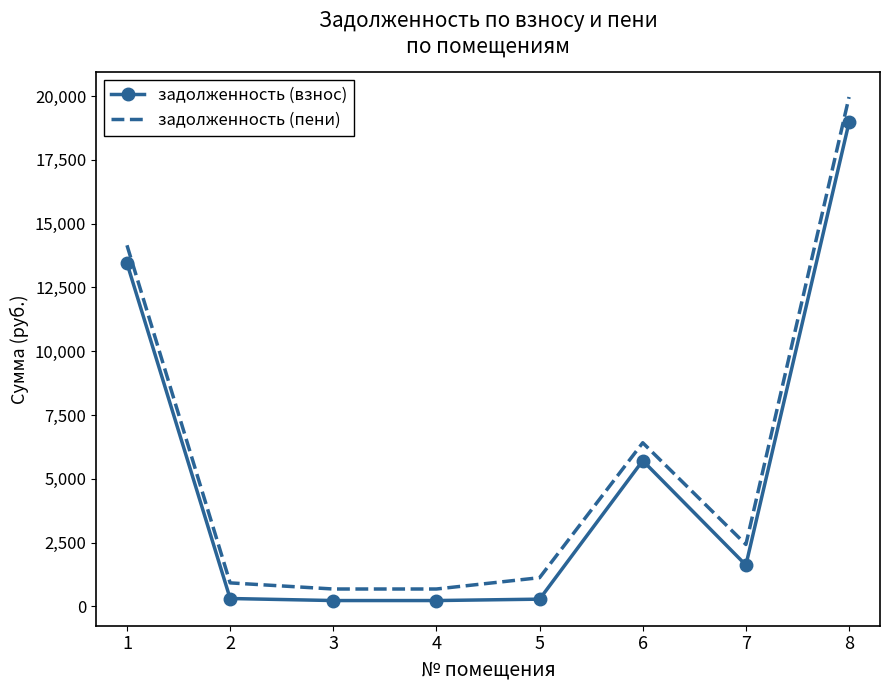

At which label does задолженность (взнос) reach its peak?

8